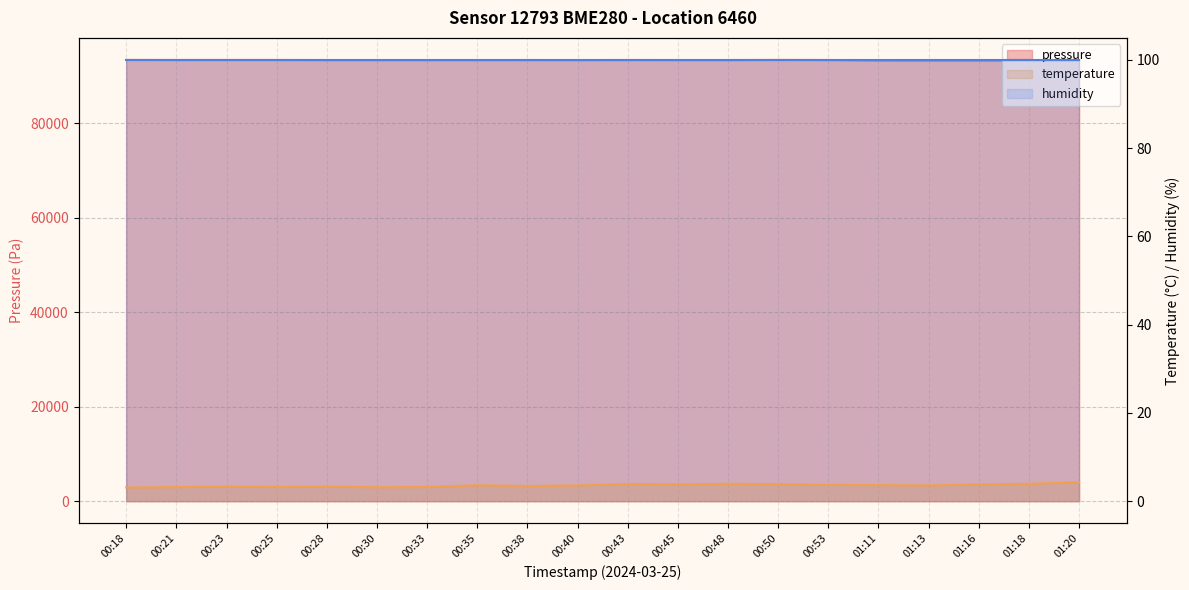

Is it true that pressure equals 93352.6 at 00:25?

True